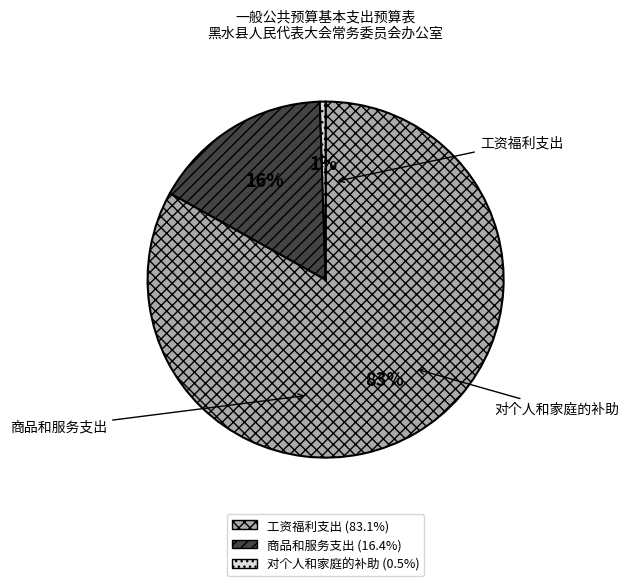

The 商品和服务支出 slice represents 24% of the pie. True or false?

False